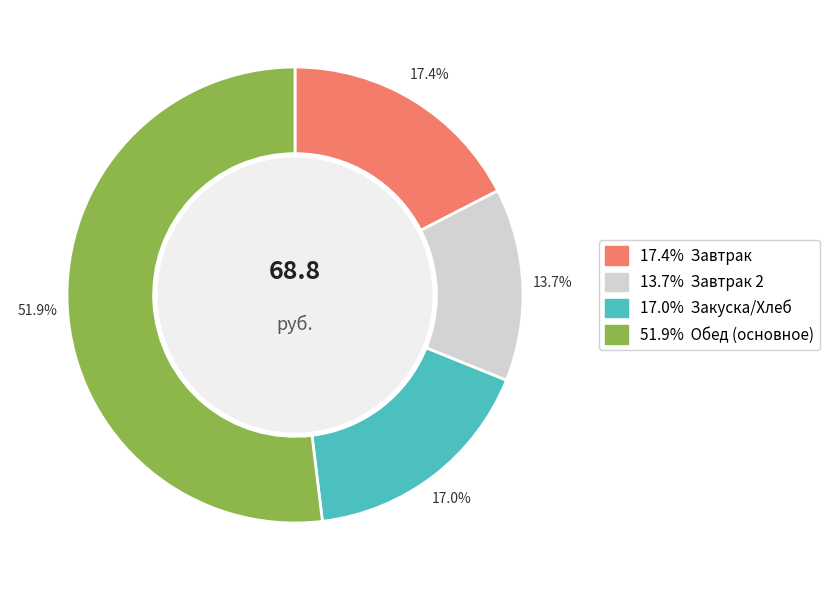

Does any single category account for the majority?

Yes